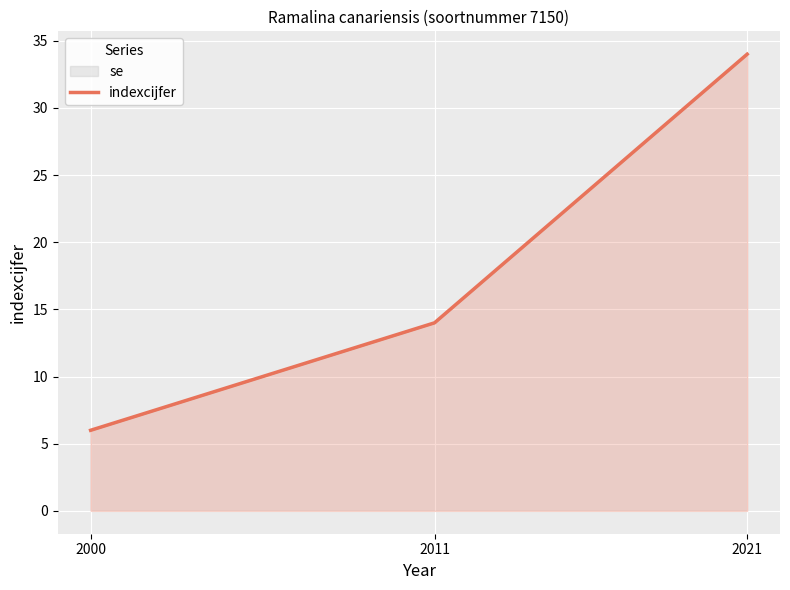

Rank the categories by value from lowest to highest.

2000, 2011, 2021